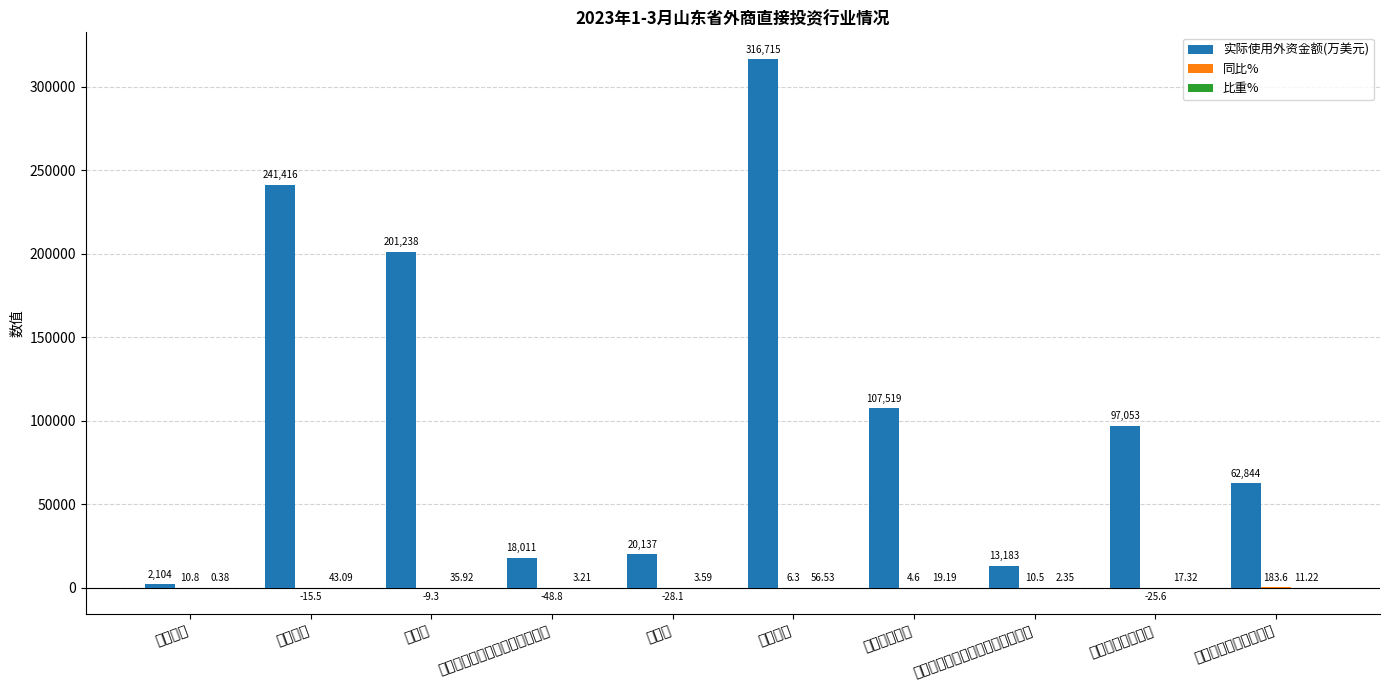

Reading right to left, extract all data points from this chart.

实际使用外资金额(万美元): 科学研究和技术服务业=62844.0	租赁和商务服务业=97053.0	信息传输、软件和信息技术服务业=13183.0	批发和零售业=107519.0	第三产业=316715.0	建筑业=20137.0	电力、燃气及水的生产和供应业=18011.0	制造业=201238.0	第二产业=241416.0	第一产业=2104.0
同比%: 科学研究和技术服务业=183.6	租赁和商务服务业=-25.6	信息传输、软件和信息技术服务业=10.5	批发和零售业=4.6	第三产业=6.3	建筑业=-28.1	电力、燃气及水的生产和供应业=-48.8	制造业=-9.3	第二产业=-15.5	第一产业=10.8
比重%: 科学研究和技术服务业=11.2	租赁和商务服务业=17.3	信息传输、软件和信息技术服务业=2.4	批发和零售业=19.2	第三产业=56.5	建筑业=3.6	电力、燃气及水的生产和供应业=3.2	制造业=35.9	第二产业=43.1	第一产业=0.4